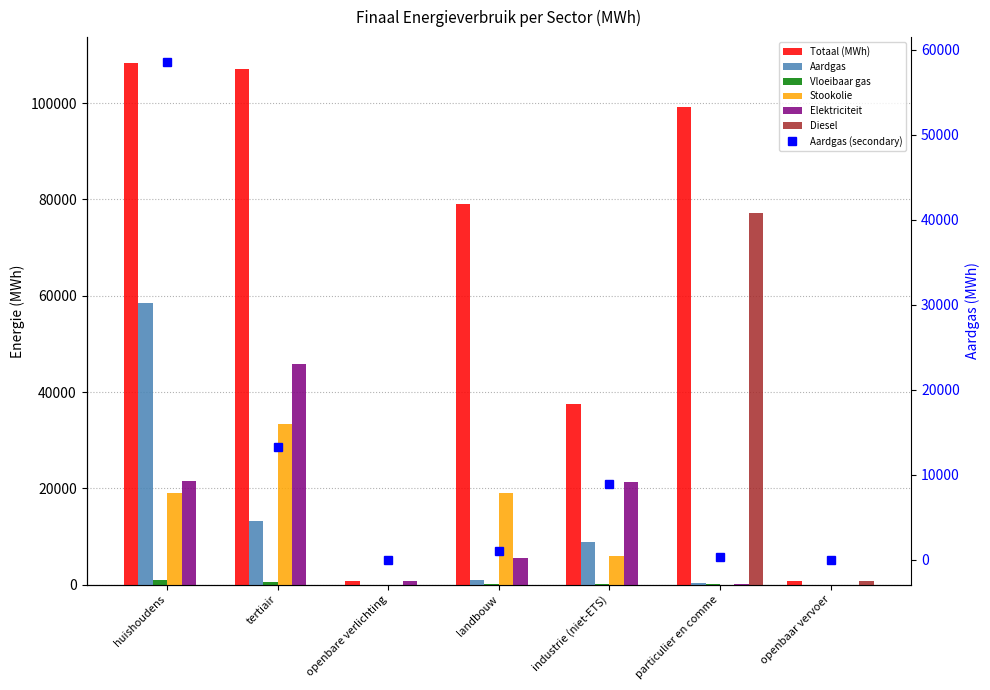

At which label does Elektriciteit reach its minimum?

openbaar vervoer